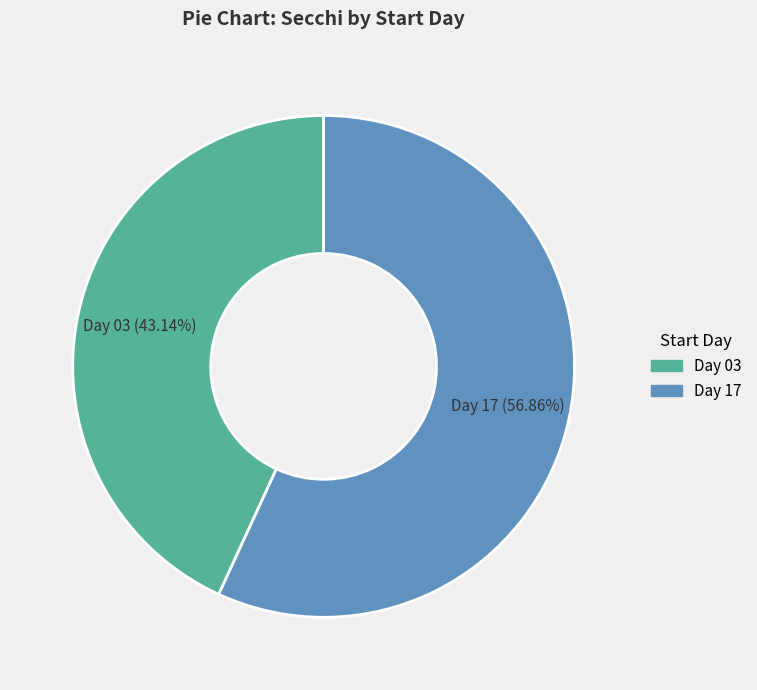

Is there any slice that represents more than half of the pie?

Yes